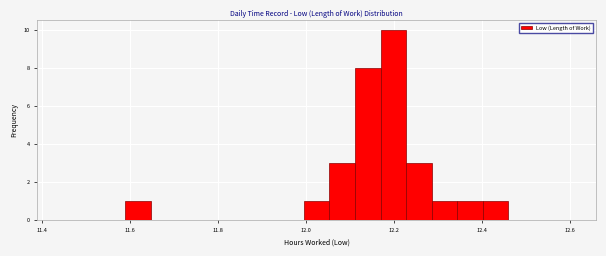

Around what value on the x-axis is the tallest bar? Give the approximate position of its centre, as read against the axis.

12.20